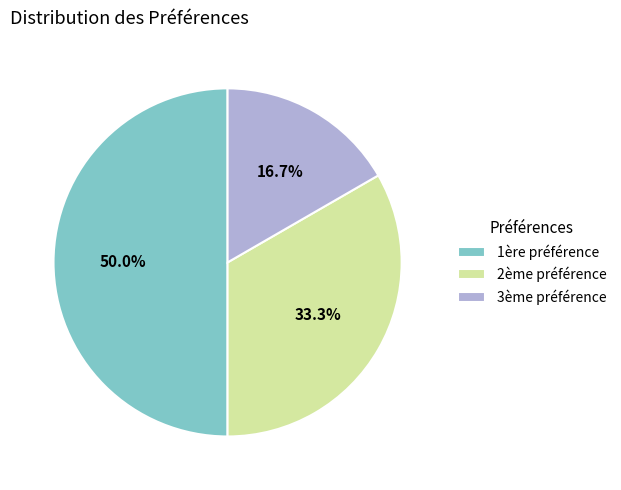

To the nearest percent, what is the difference between the 3ème préférence and 2ème préférence slice percentages?

17%